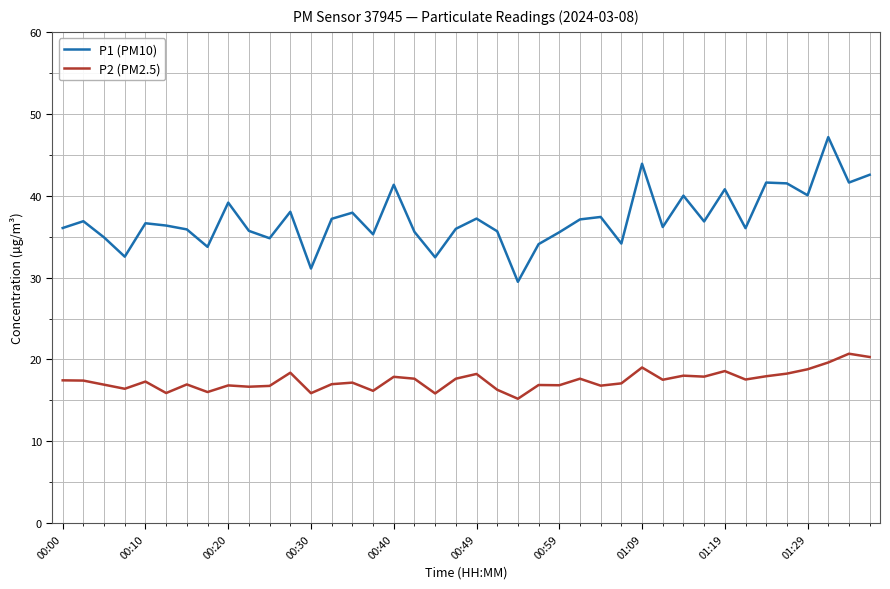

List the series in order of their overall mean, lowest first.

P2 (PM2.5), P1 (PM10)